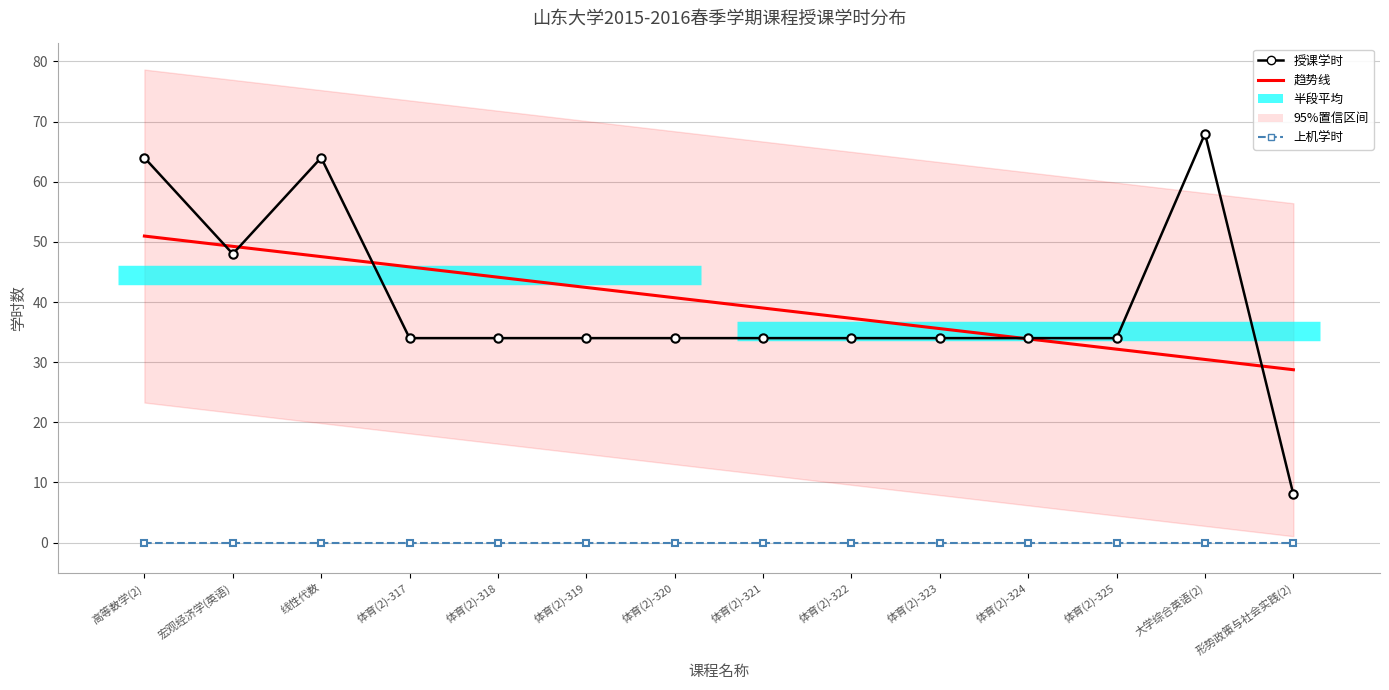

Count the number of categories in the chart.

14